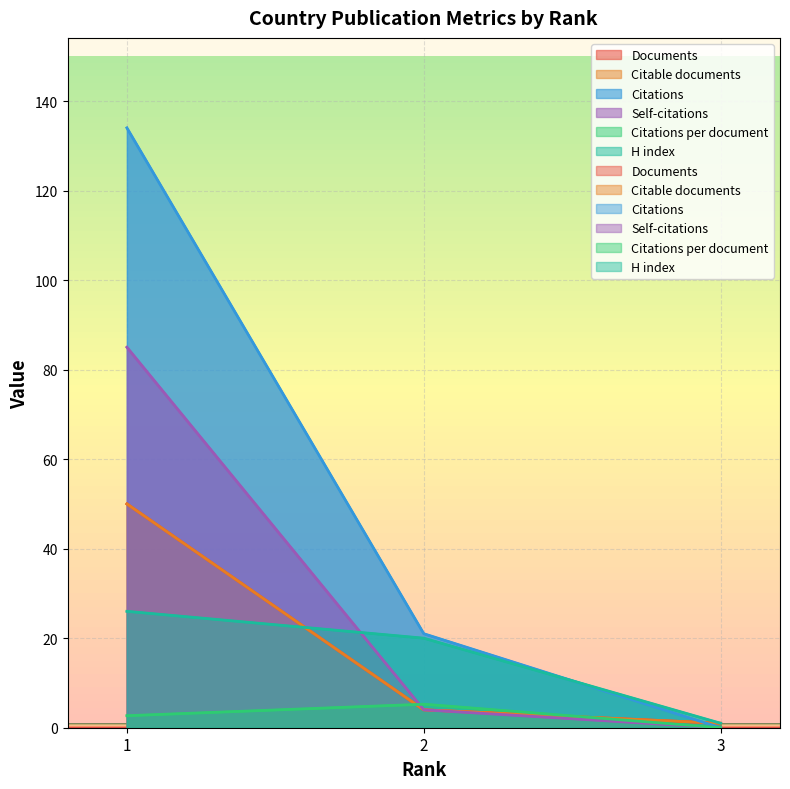

Reading left to right, extract all data points from this chart.

Documents: 1=50.0	2=4.0	3=1.0
Citable documents: 1=50.0	2=4.0	3=1.0
Citations: 1=134.0	2=21.0	3=0.0
Self-citations: 1=85.0	2=4.0	3=0.0
Citations per document: 1=2.7	2=5.2	3=0.0
H index: 1=26.0	2=20.0	3=1.0